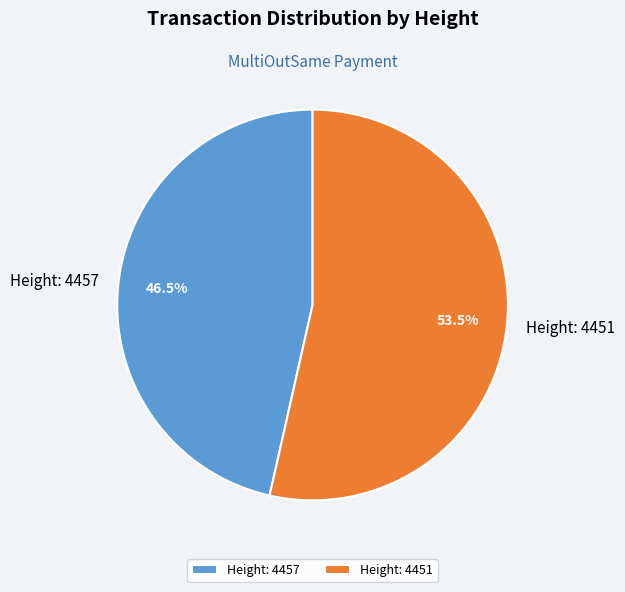

Combined, what portion of the pie is Height: 4451 and Height: 4457?

100.0%